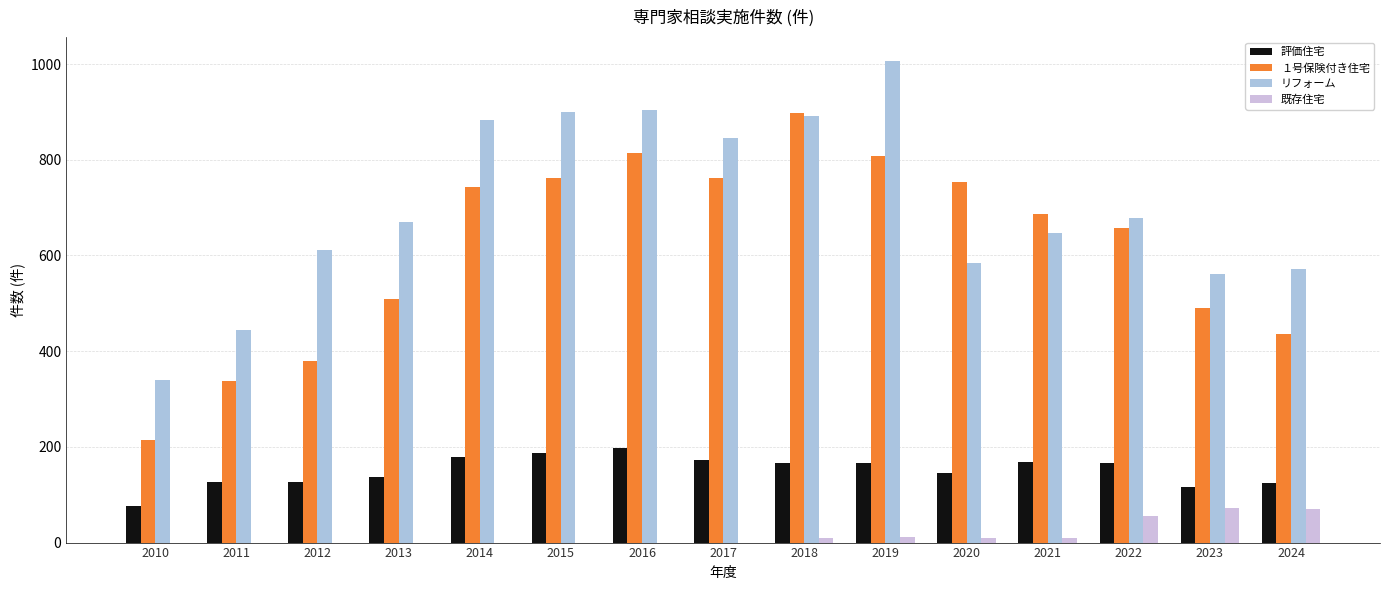

The 評価住宅 series shows 31 at 2020. True or false?

False